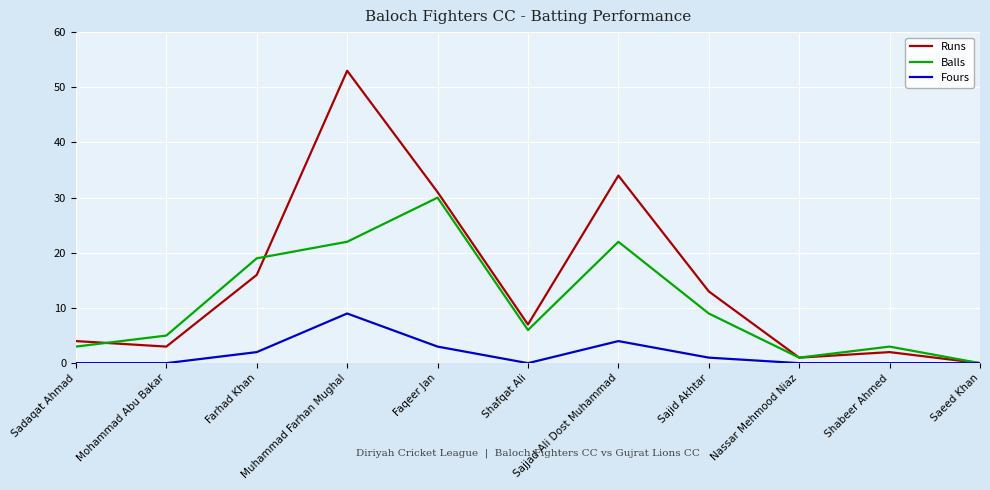

Read the Balls value at Shafqat Ali.

6